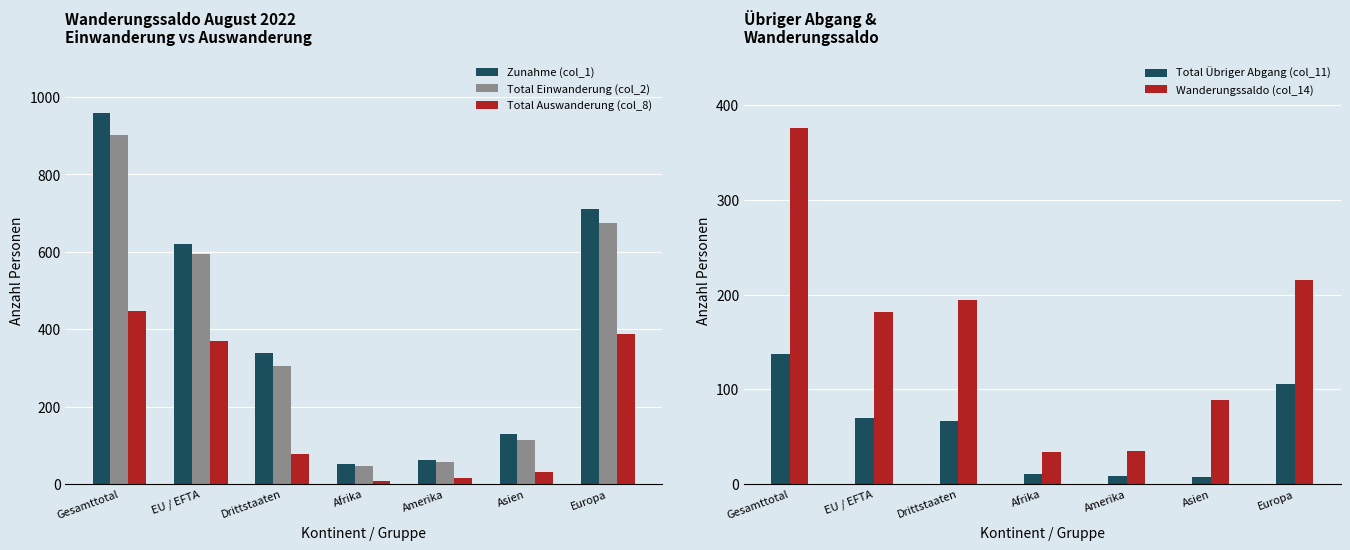

What is the lowest value of the Total Übriger Abgang (col_11) series?

8